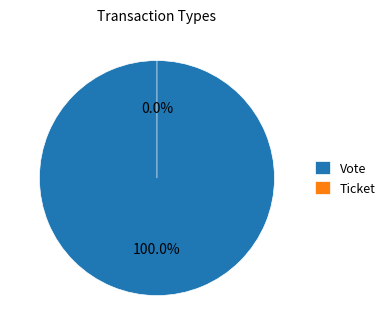

To the nearest percent, what percentage of the pie is Vote?

100%